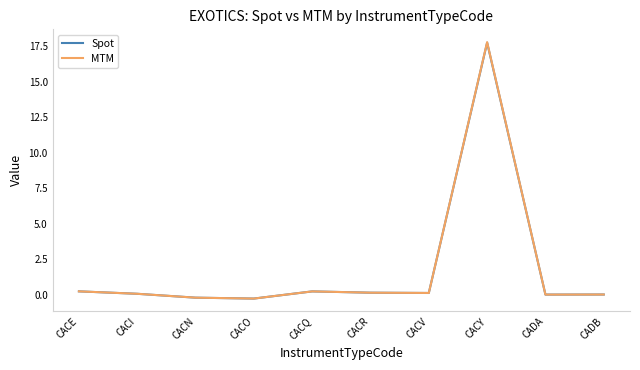

At which label does MTM first exceed 0?

CACE